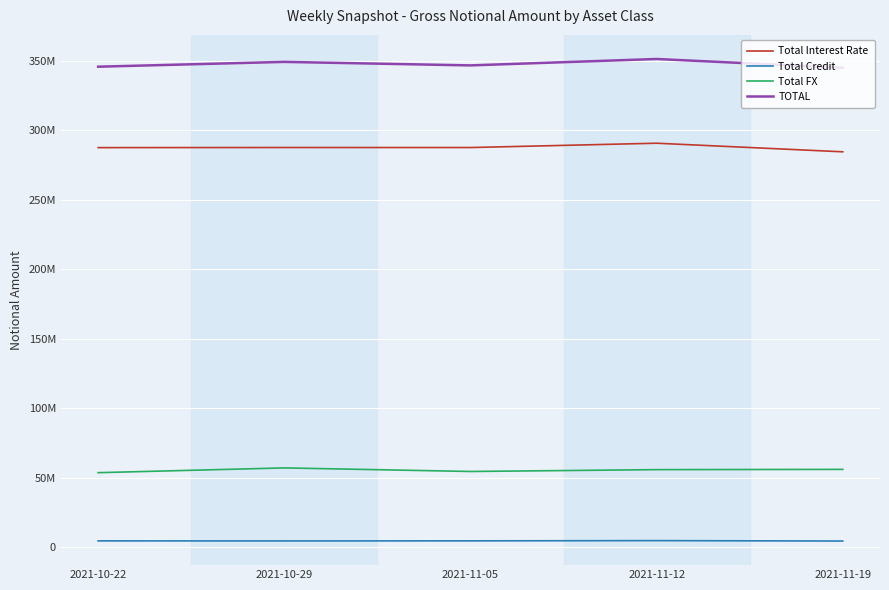

What is the label of the 5th point from the left?

2021-11-19